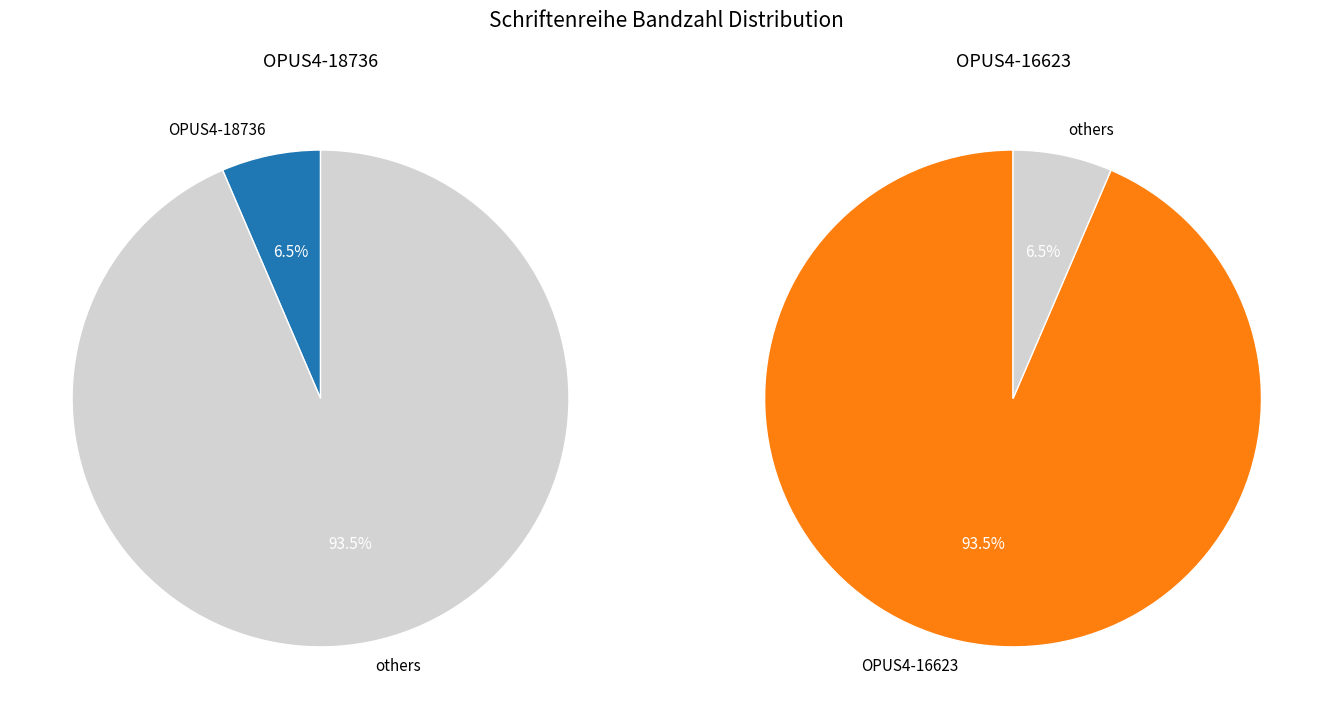

True or false: OPUS4-18736 accounts for 6% of the total.

True